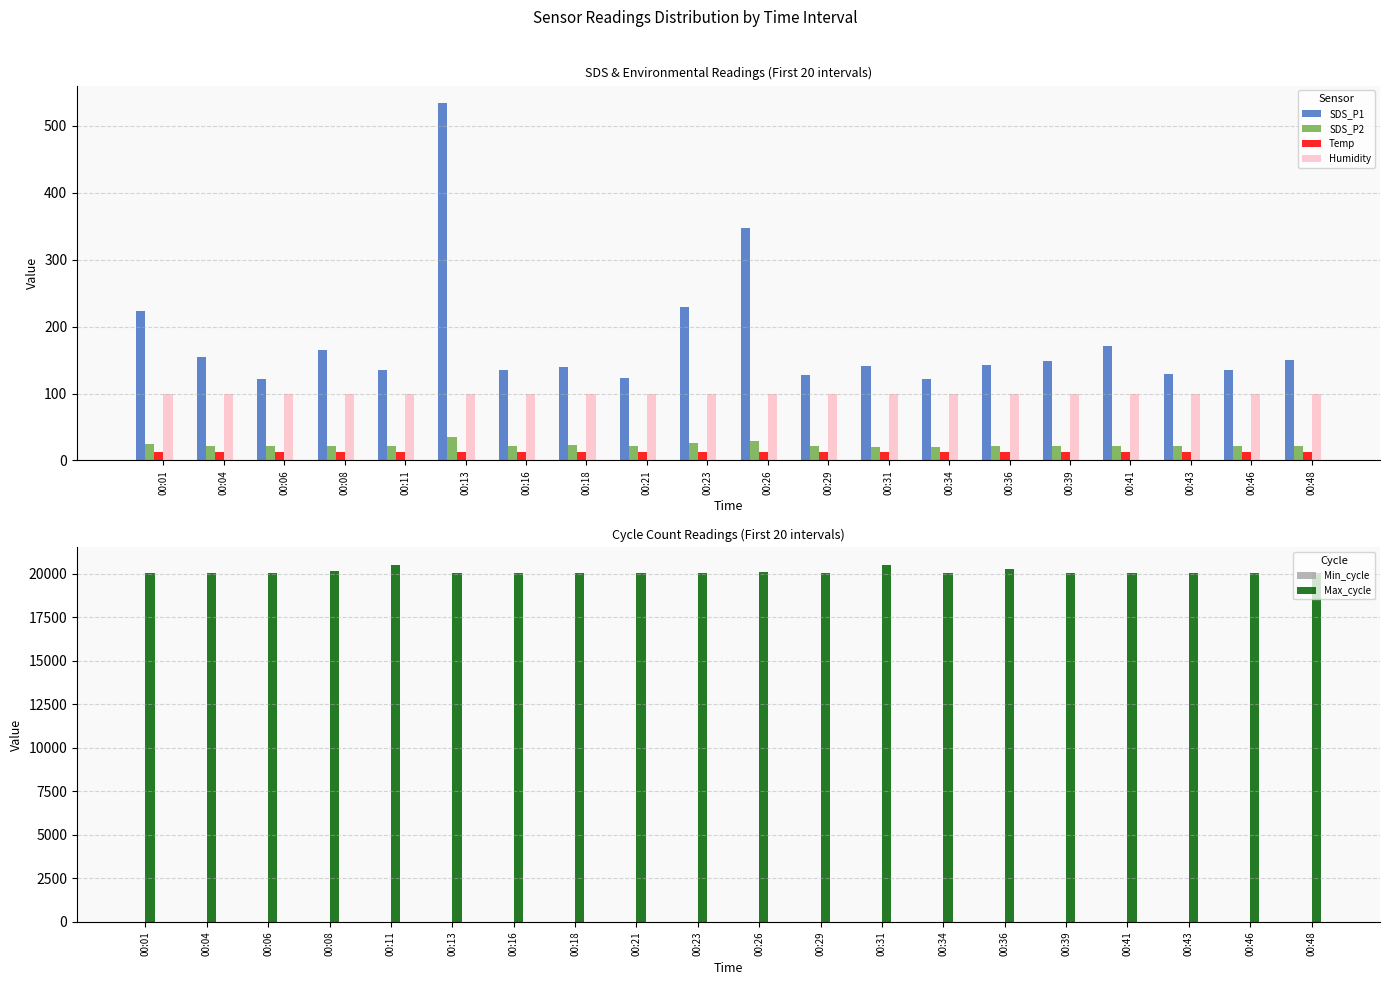

What is the maximum value shown in the chart?

20494.0